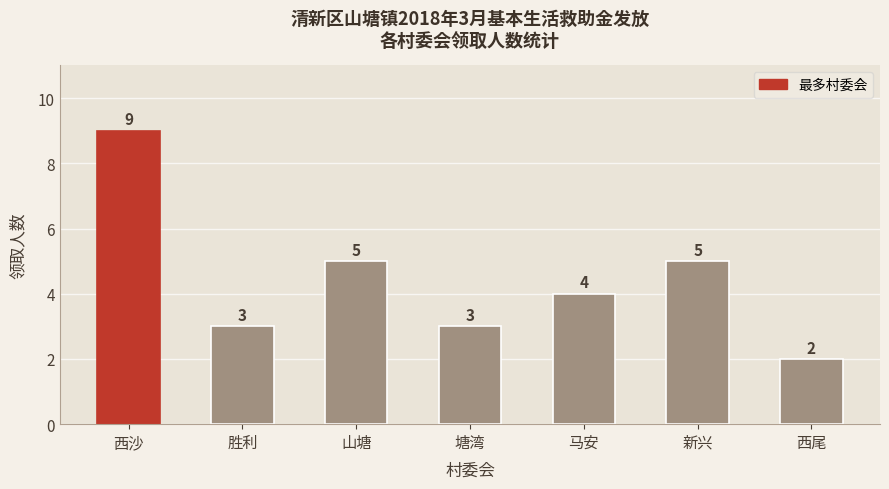

What is the ratio of the value at 西尾 to the value at 山塘?

0.4